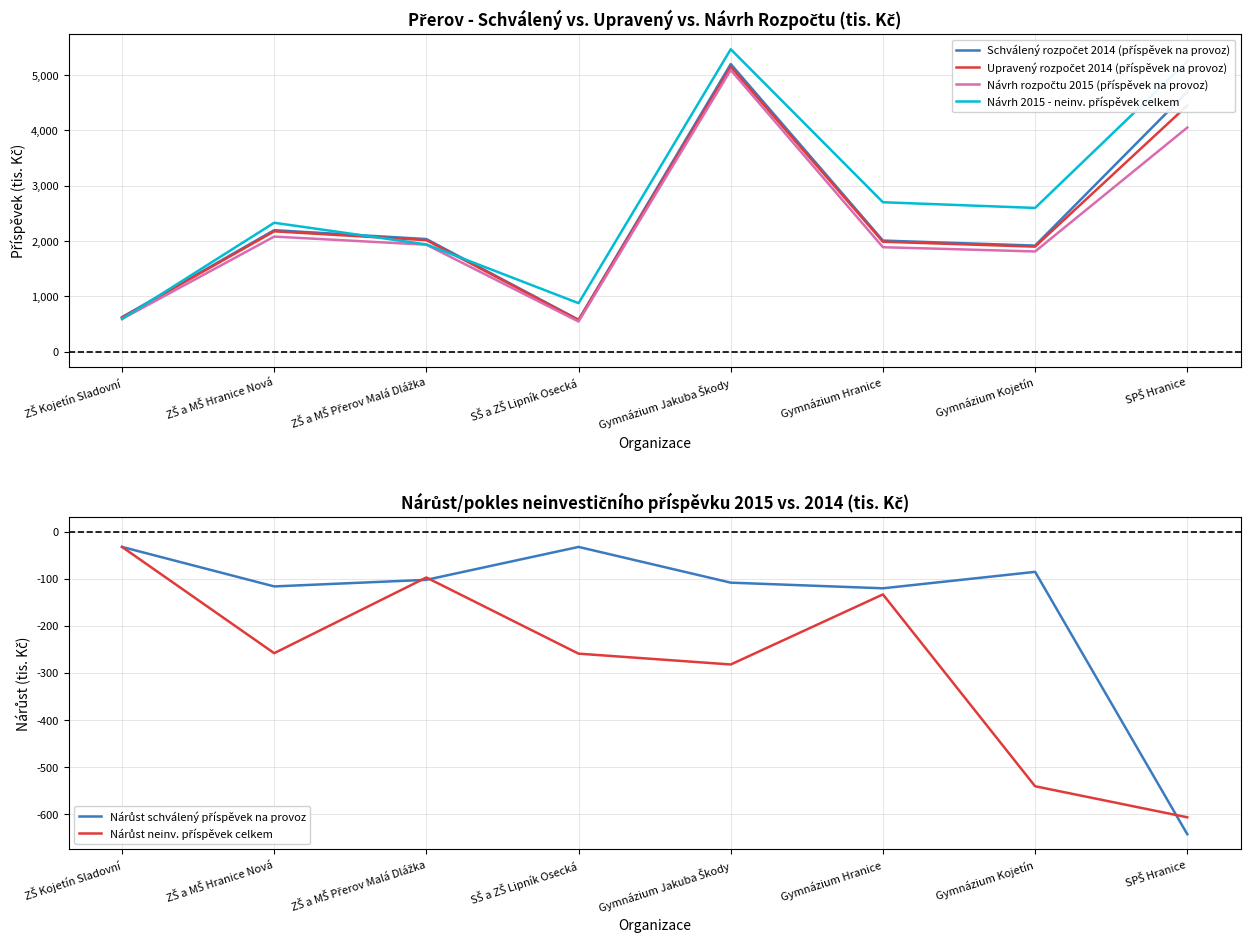

What is the maximum value shown in the chart?

5466